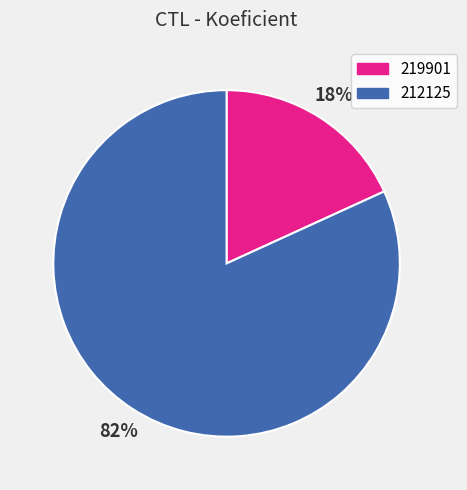

To the nearest percent, what is the combined percentage of 219901 and 212125?

100%